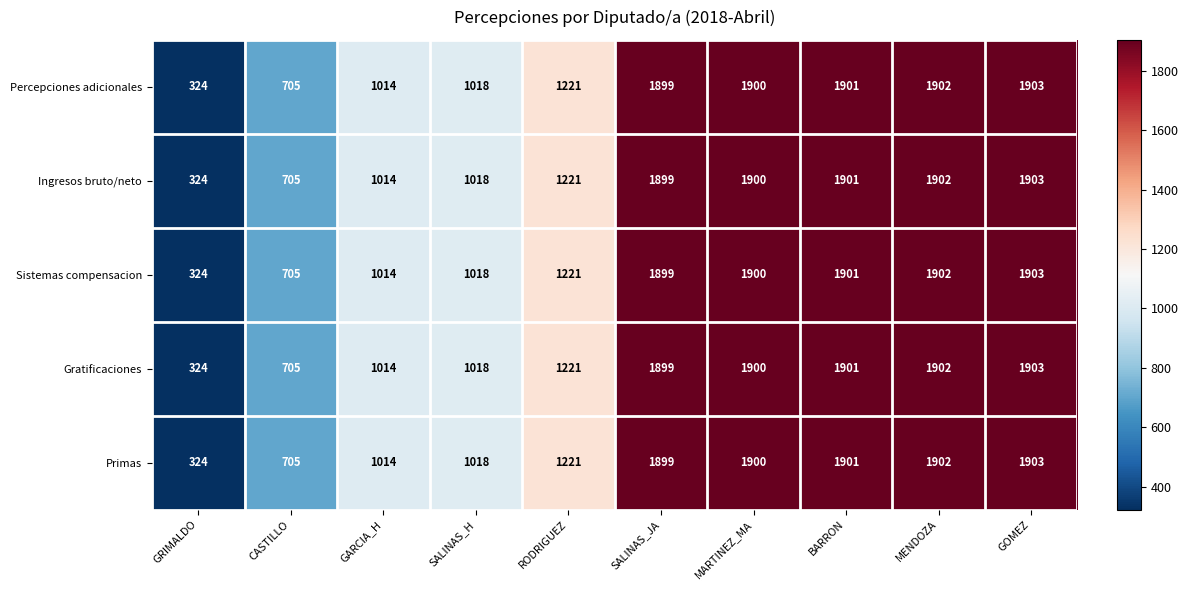

The Gratificaciones series shows 1402 at GARCIA_H. True or false?

False